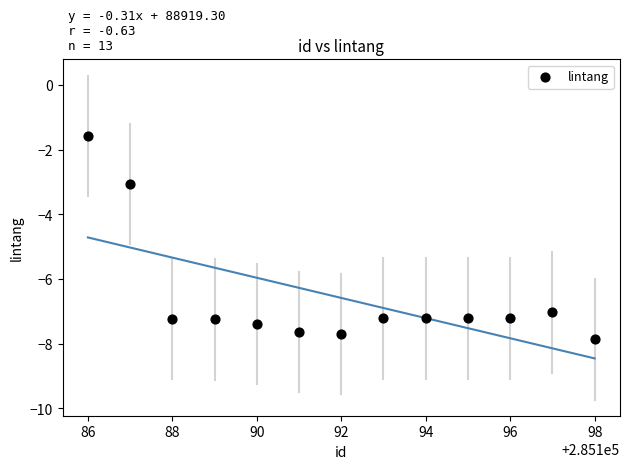

What Y value in the scatter plot is closest to -4?

-3.1